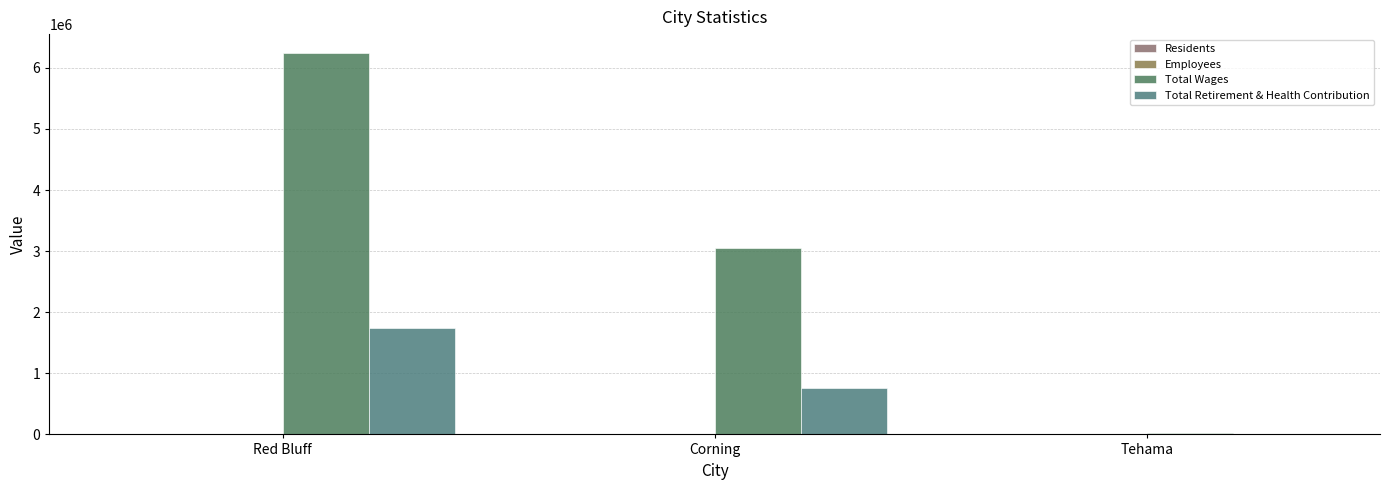

At which label does Total Wages first exceed 3045917?

Red Bluff